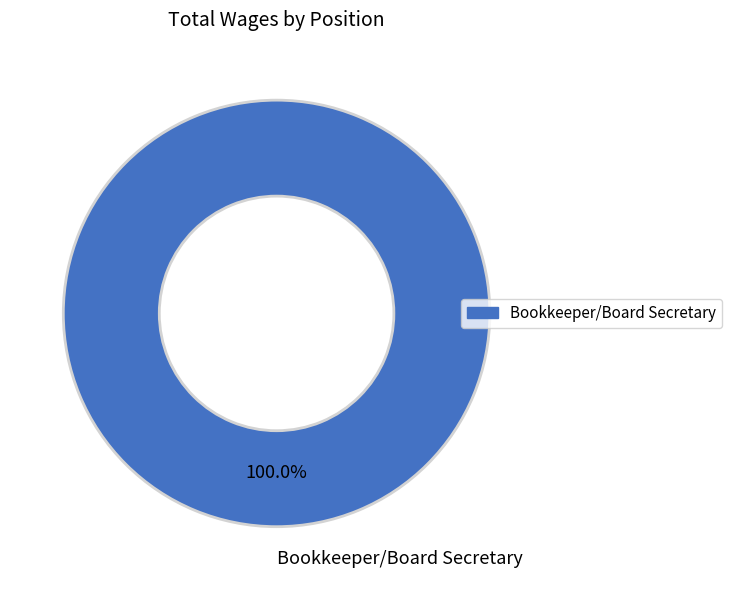

Rank the categories by value from lowest to highest.

Bookkeeper/Board Secretary